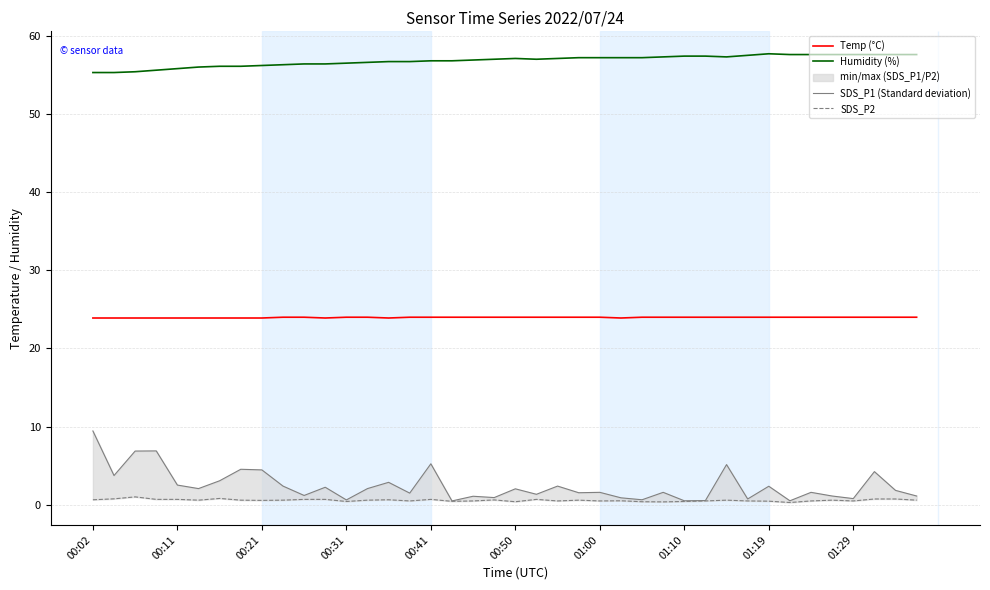

What is the highest value of the Temp (°C) series?

24.0